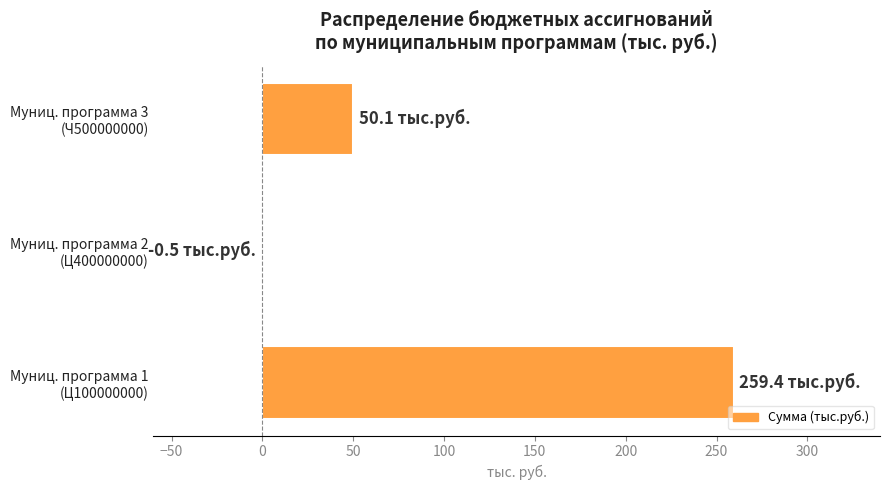

What is the sum of all values?

309.0